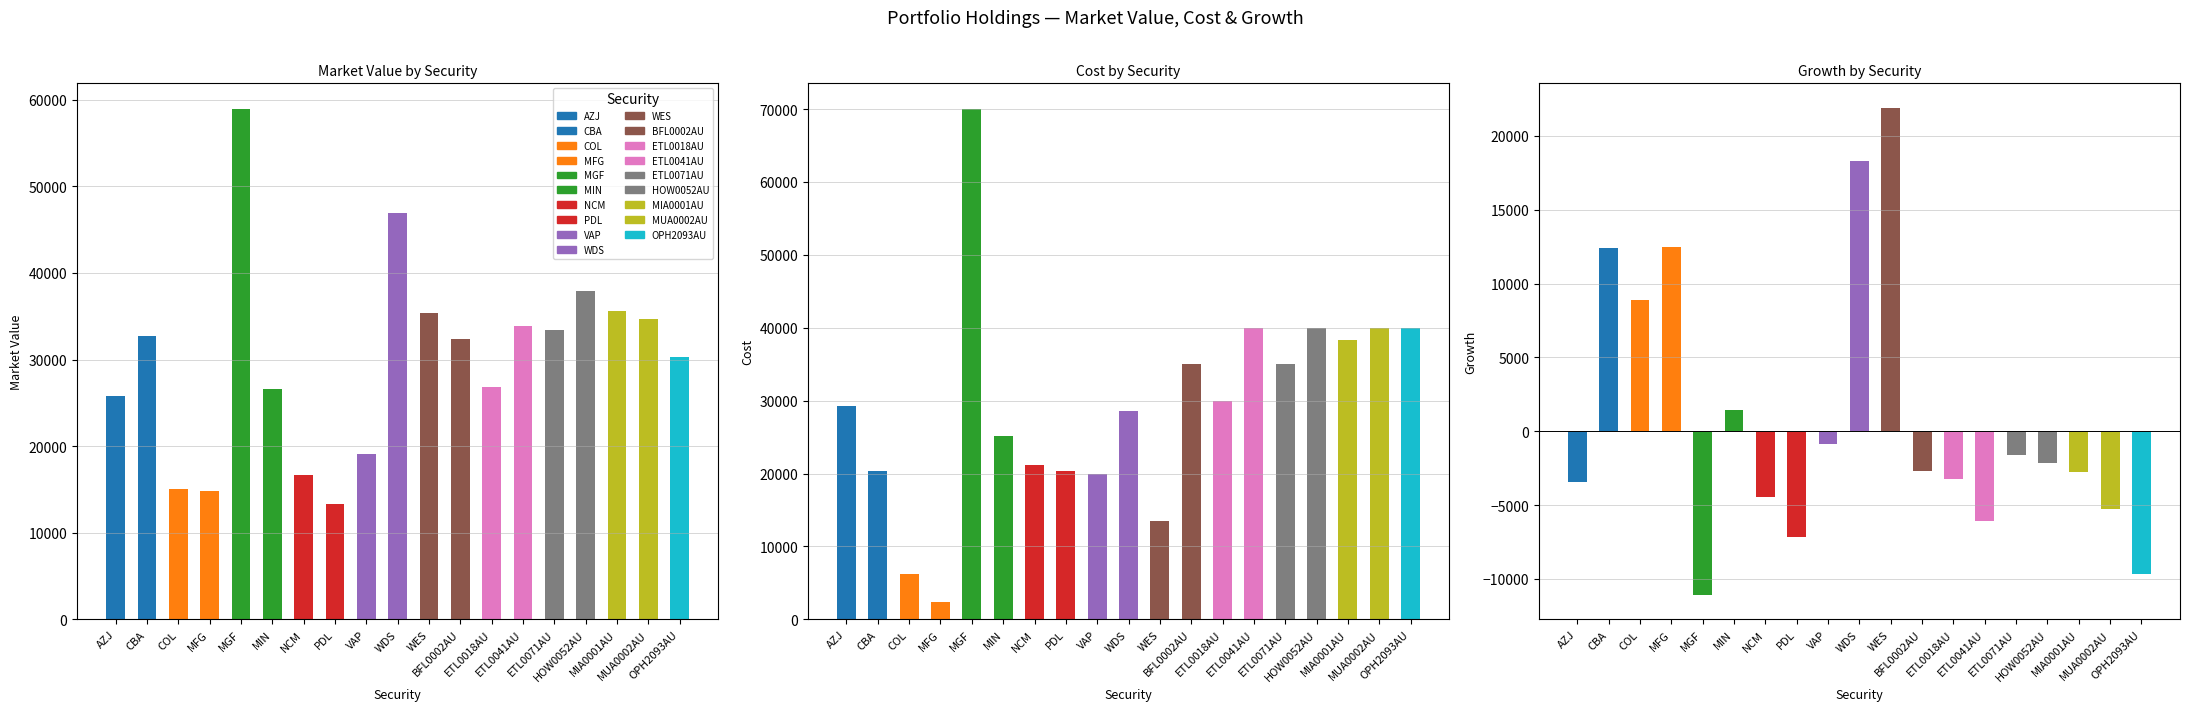

What is the sum of the Growth values at MUA0002AU and MIN?

-3814.0